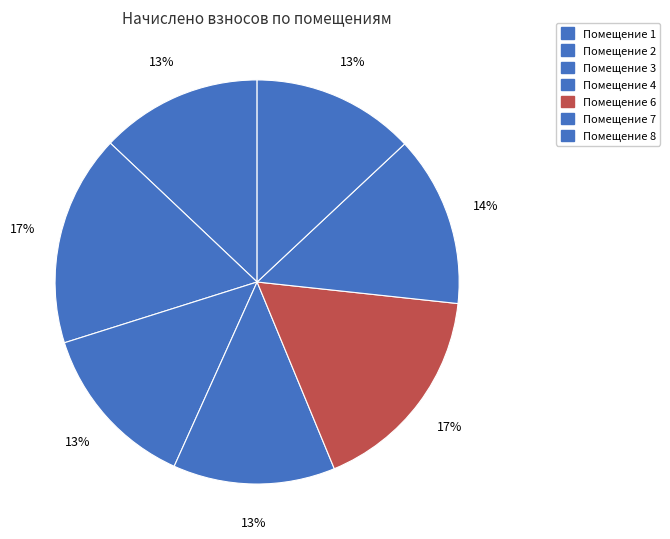

How many slices are in this pie chart?

7